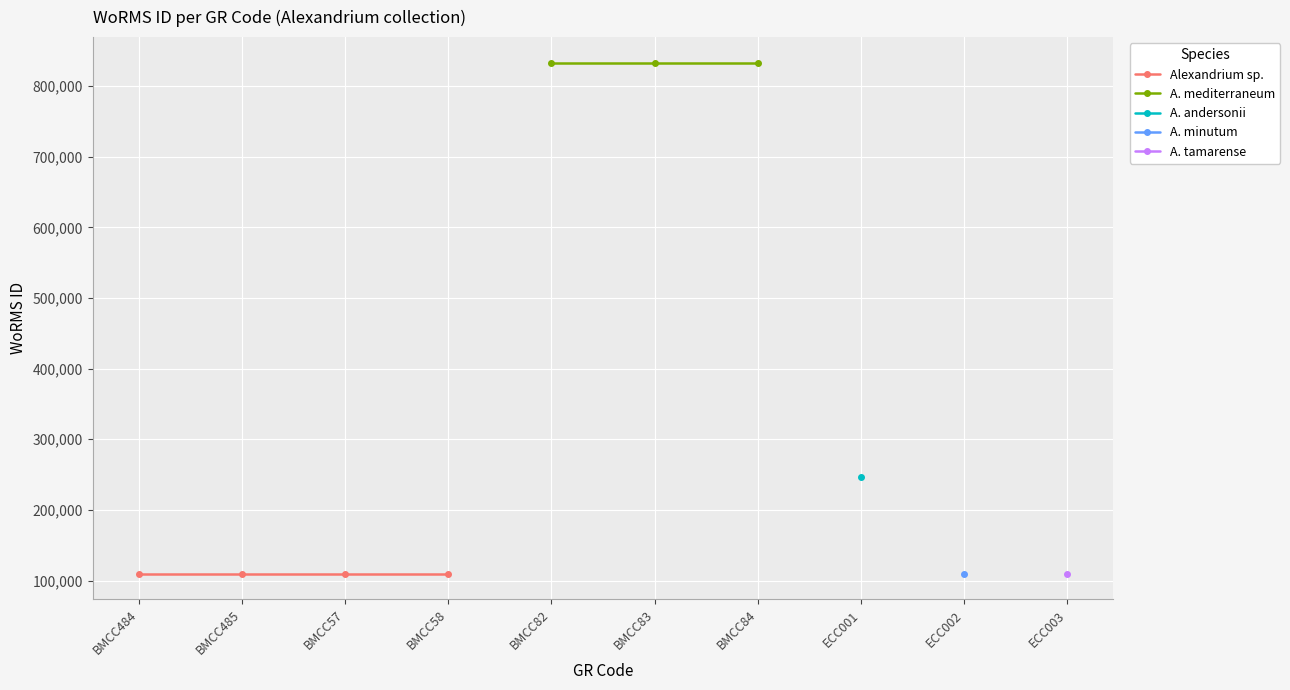

At which label does Dinophyceae (Alexandrium sp.) reach its minimum?

BMCC484